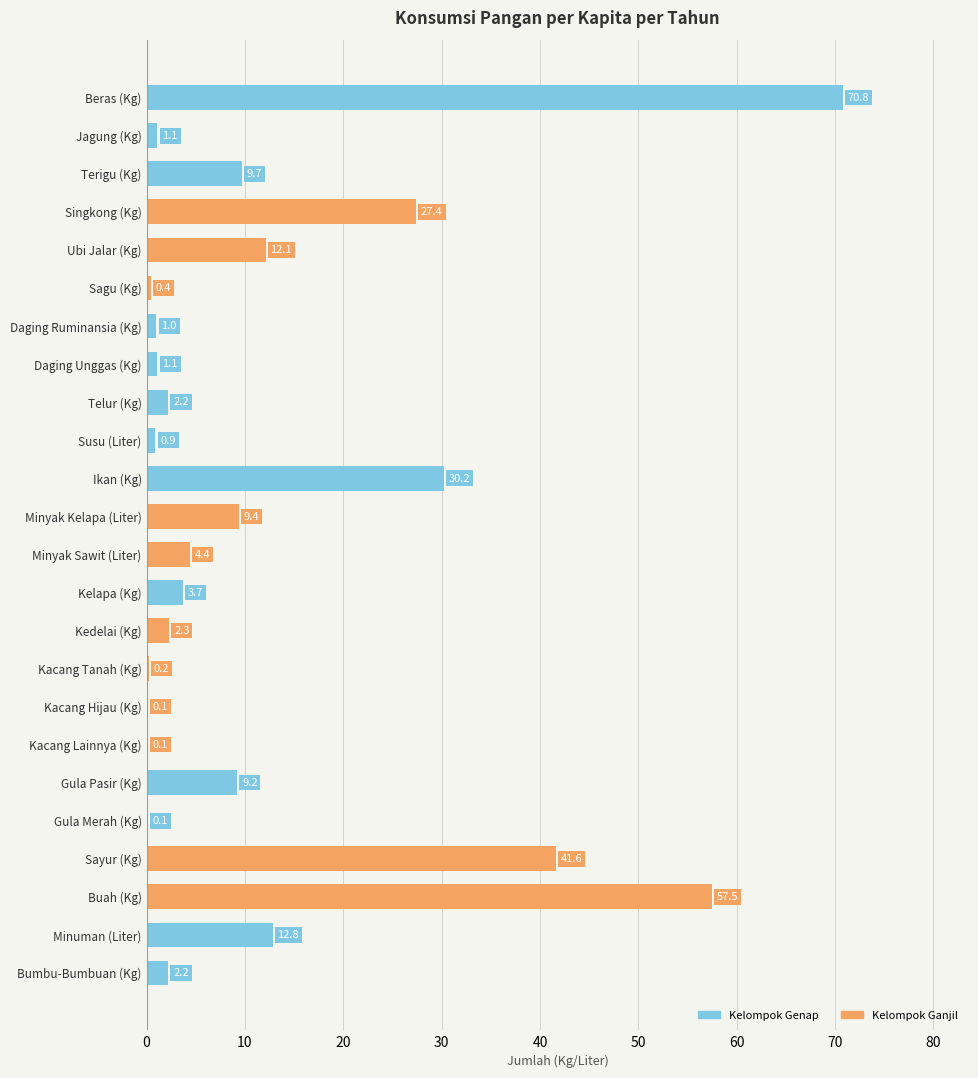

What is the average value?

12.5